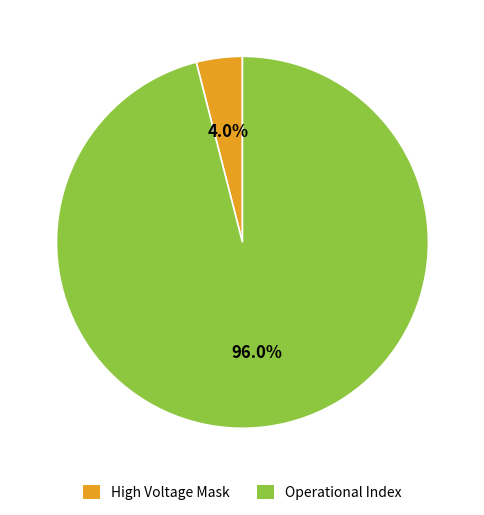

Is there a majority slice in this chart?

Yes